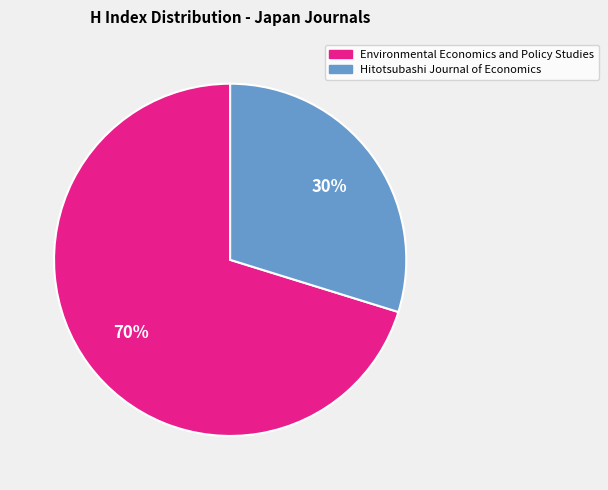

Is there a majority slice in this chart?

Yes